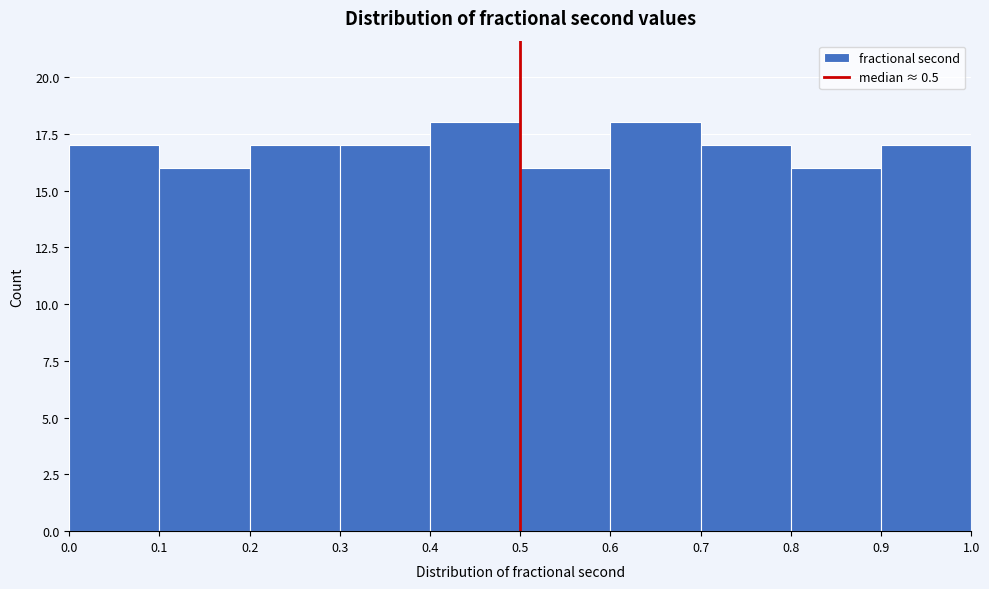

Reading left to right, transcribe this chart: for each bar, give the range it covers on the x-axis and its height. The values are not printed on the chart, so give them approximately, as read against the axis.

0.0 to 0.1: 17
0.1 to 0.2: 16
0.2 to 0.3: 17
0.3 to 0.4: 17
0.4 to 0.5: 18
0.5 to 0.6: 16
0.6 to 0.7: 18
0.7 to 0.8: 17
0.8 to 0.9: 16
0.9 to 1.0: 17